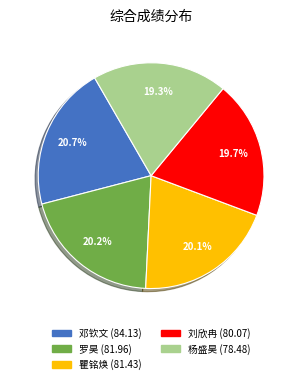

Does any single category account for the majority?

No